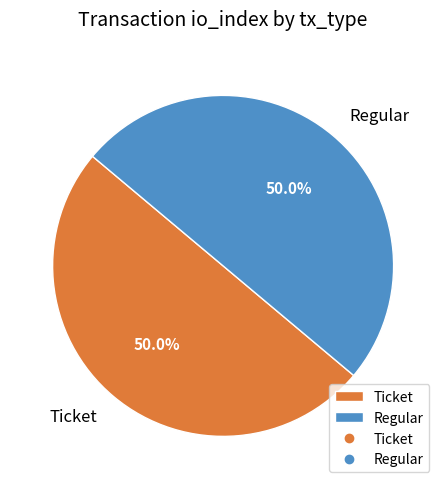

To the nearest percent, what is the average slice percentage?

50%